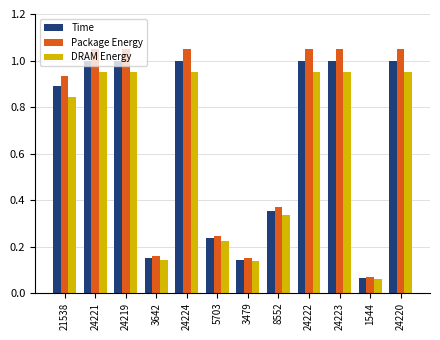

At which label does Package Energy reach its minimum?

1544